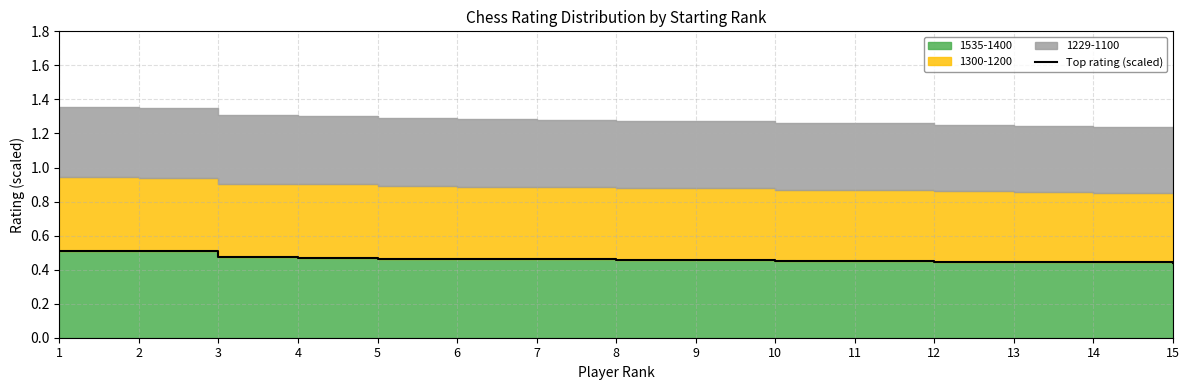

List the labels in order of value, largest first.

1, 2, 3, 4, 5, 6, 7, 8, 9, 10, 11, 12, 13, 14, 15